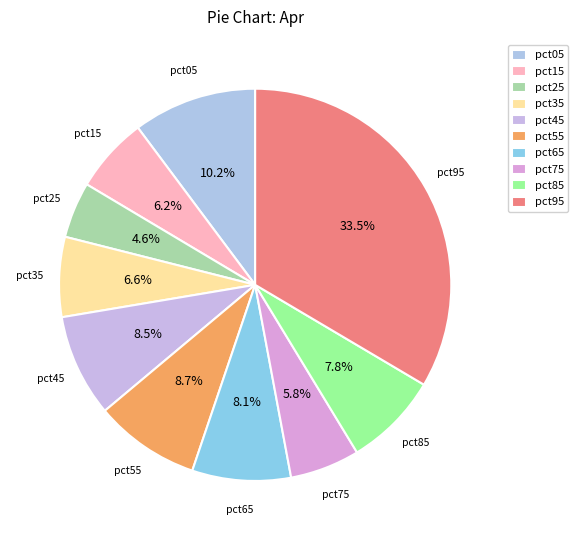

How many segments does this pie chart have?

10